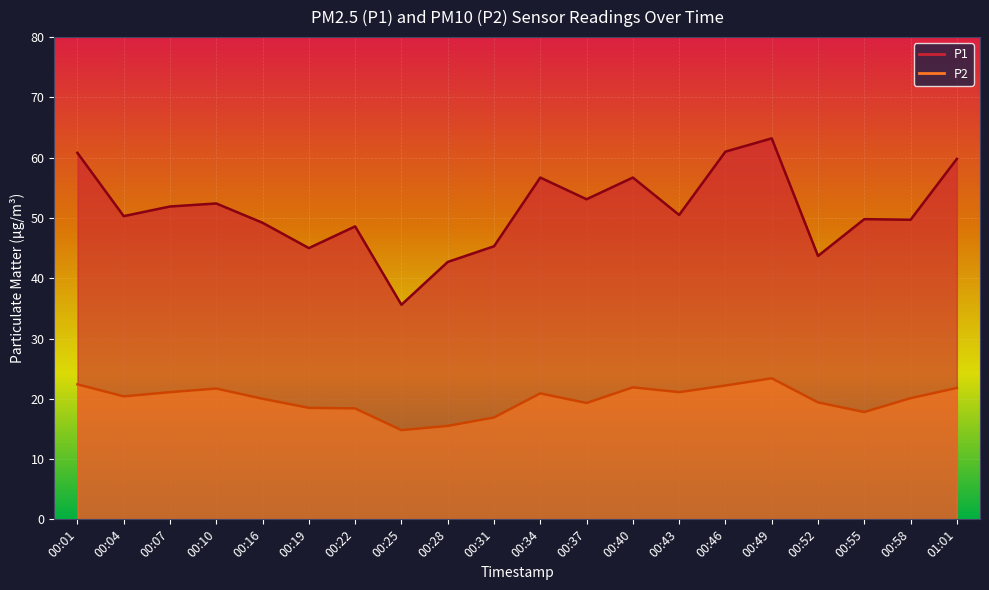

What is the maximum value for P2?

23.4